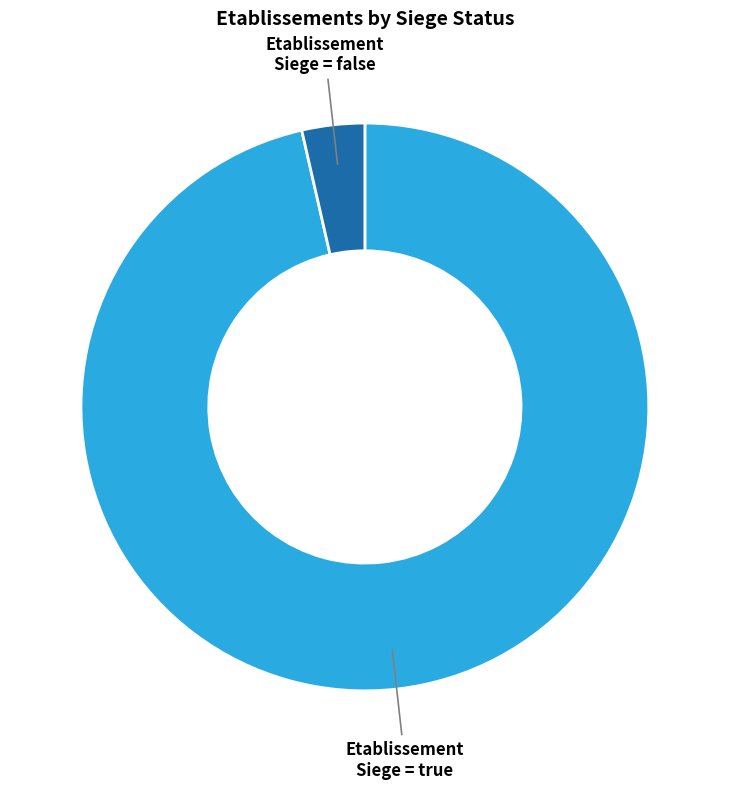

Does Etablissement Siege = true account for over 50% of the chart?

Yes